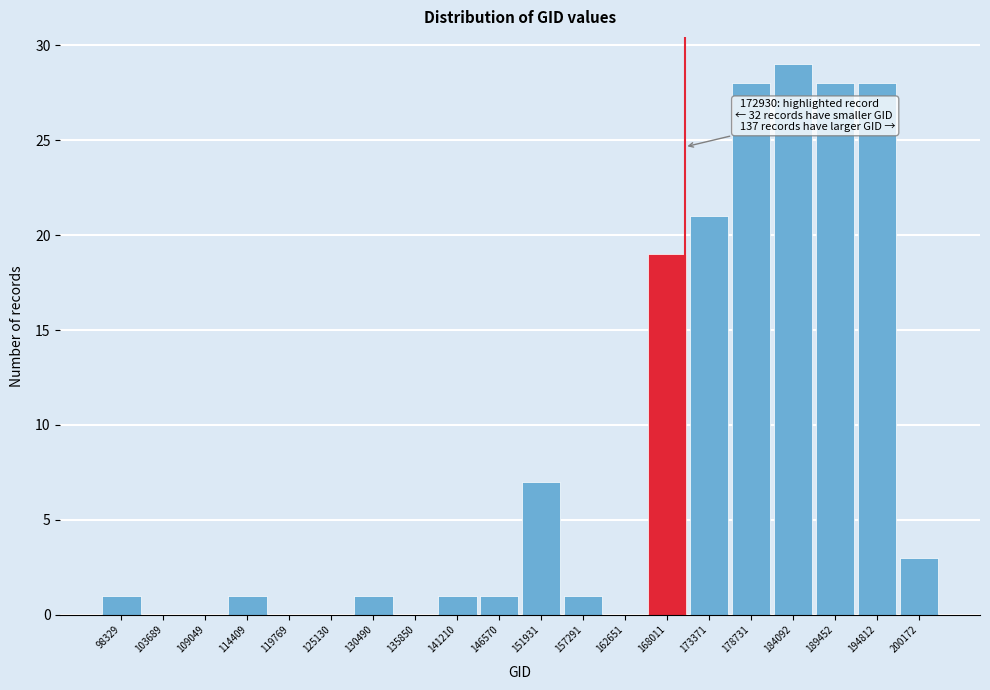

Reading left to right, list all the values displayed in this chart.

98329=1	103689=0	109049=0	114409=1	119769=0	125130=0	130490=1	135850=0	141210=1	146570=1	151931=7	157291=1	162651=0	168011=19	173371=21	178731=28	184092=29	189452=28	194812=28	200172=3